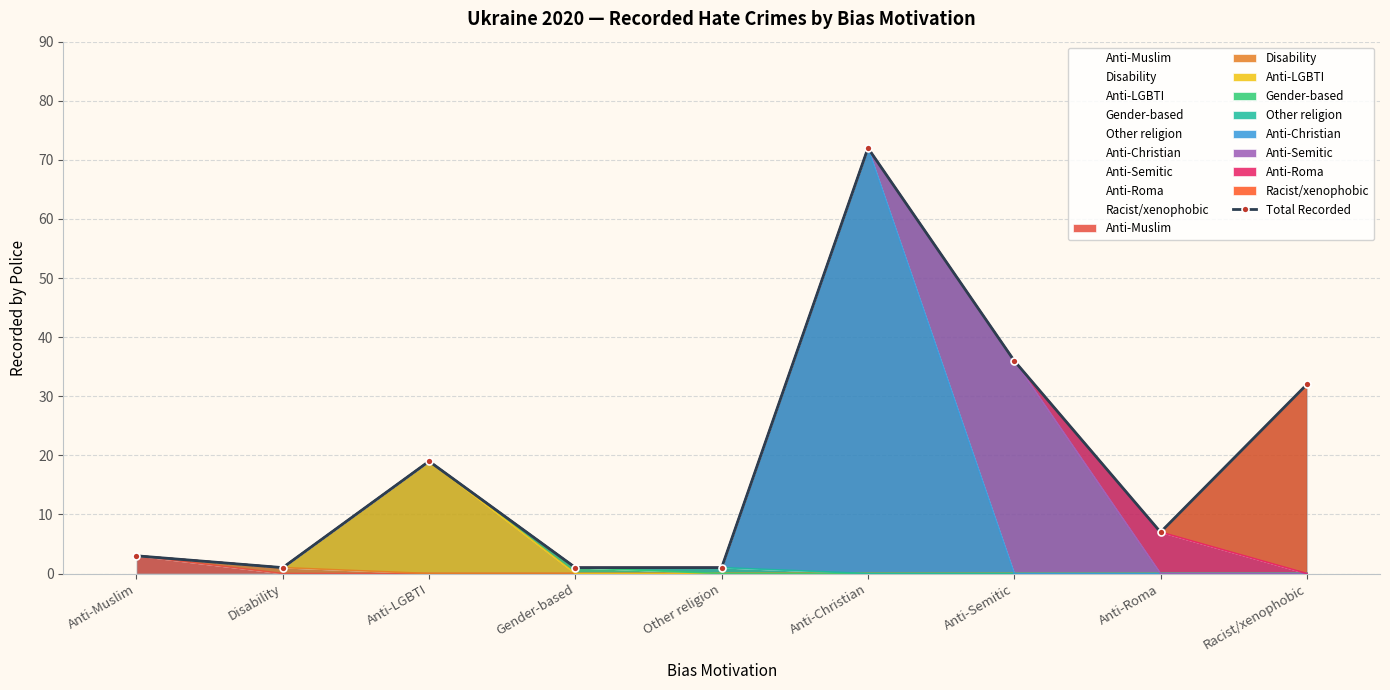

At which category does the data reach its first local valley?

Disability